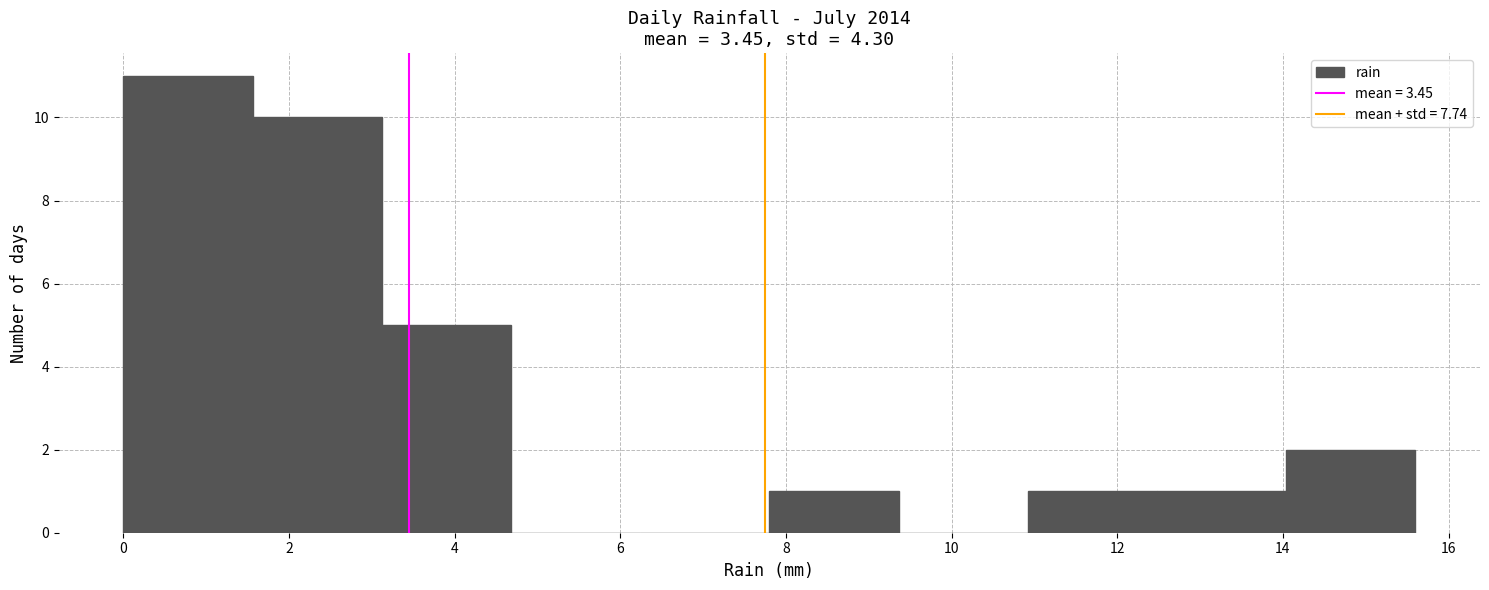

Reading left to right, list every bar in this chart as the range it spans on the x-axis followed by its height. Neither the bar edges nor the heights are printed on the chart, so give them approximately, as read against the axes.

0.00 to 1.56: 11
1.56 to 3.12: 10
3.12 to 4.68: 5
4.68 to 6.24: 0
6.24 to 7.80: 0
7.80 to 9.36: 1
9.36 to 10.92: 0
10.92 to 12.48: 1
12.48 to 14.04: 1
14.04 to 15.60: 2